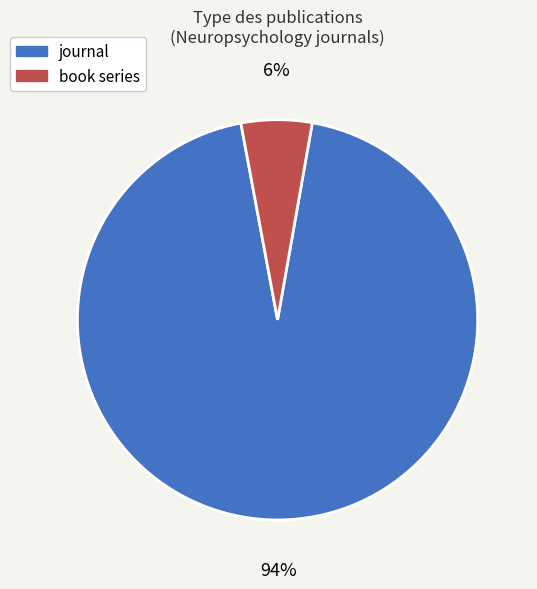

To the nearest percent, what portion does book series represent?

6%